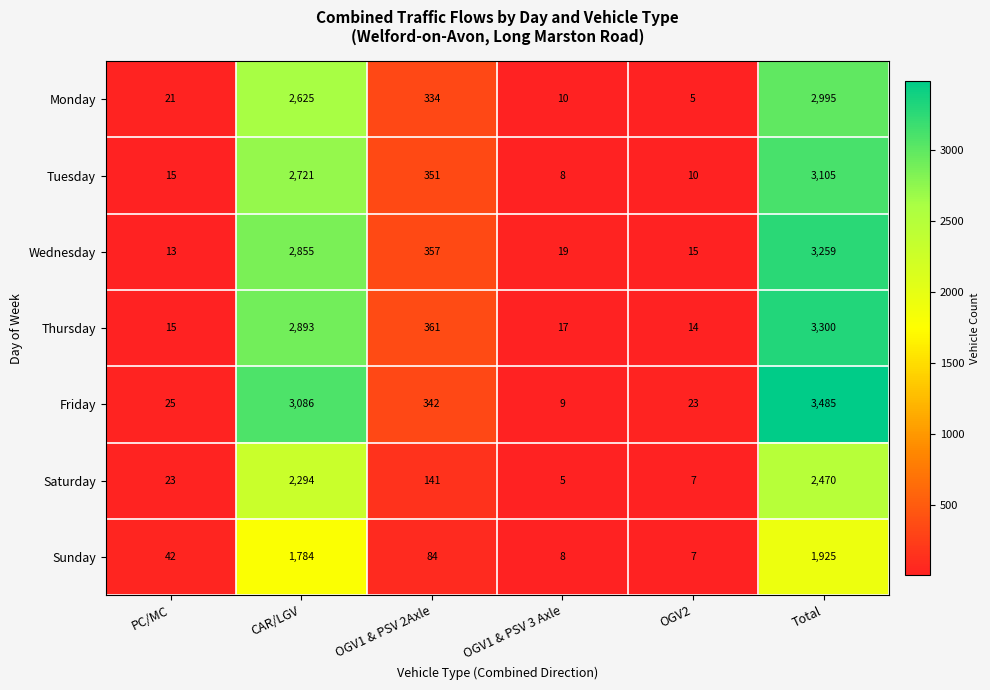

What is the average value of the Wednesday series?

1086